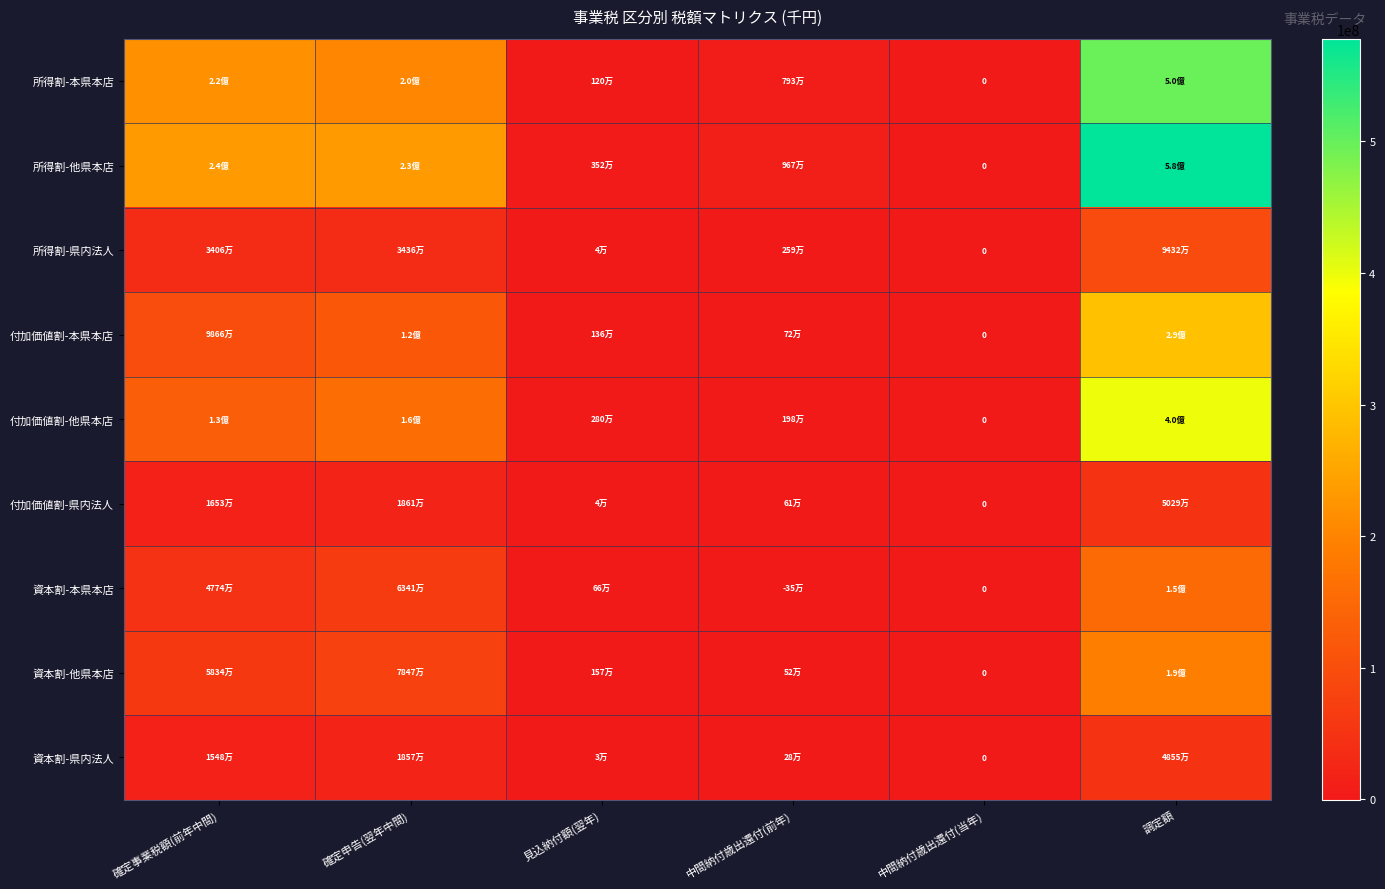

At which category is the sum across all series the highest?

調定額